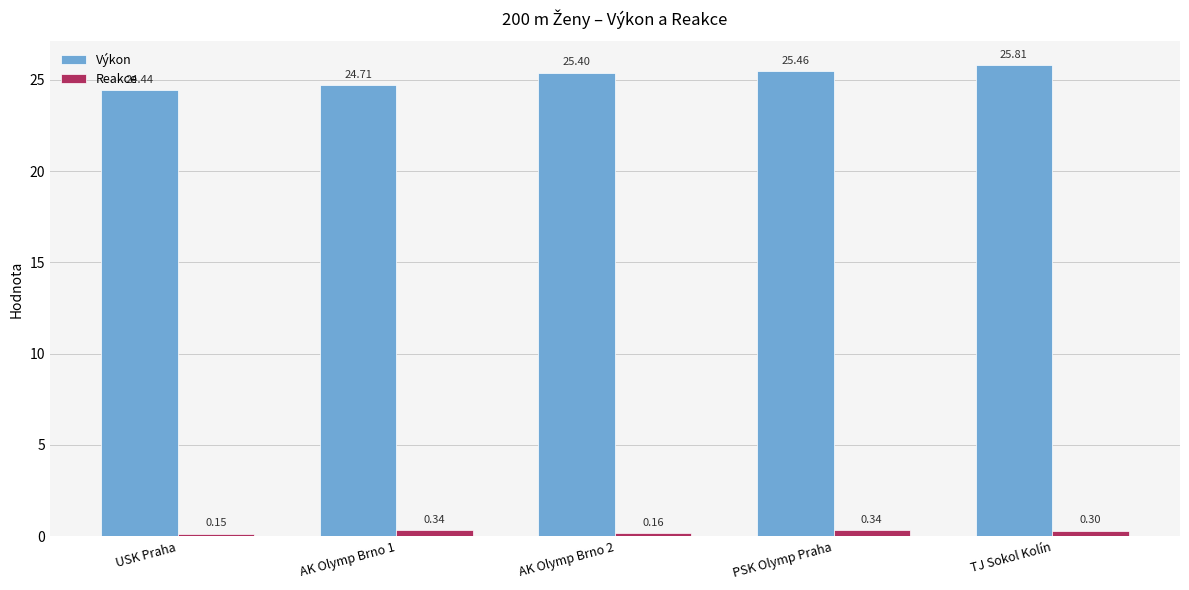

What is the label of the 5th bar from the right?

USK Praha